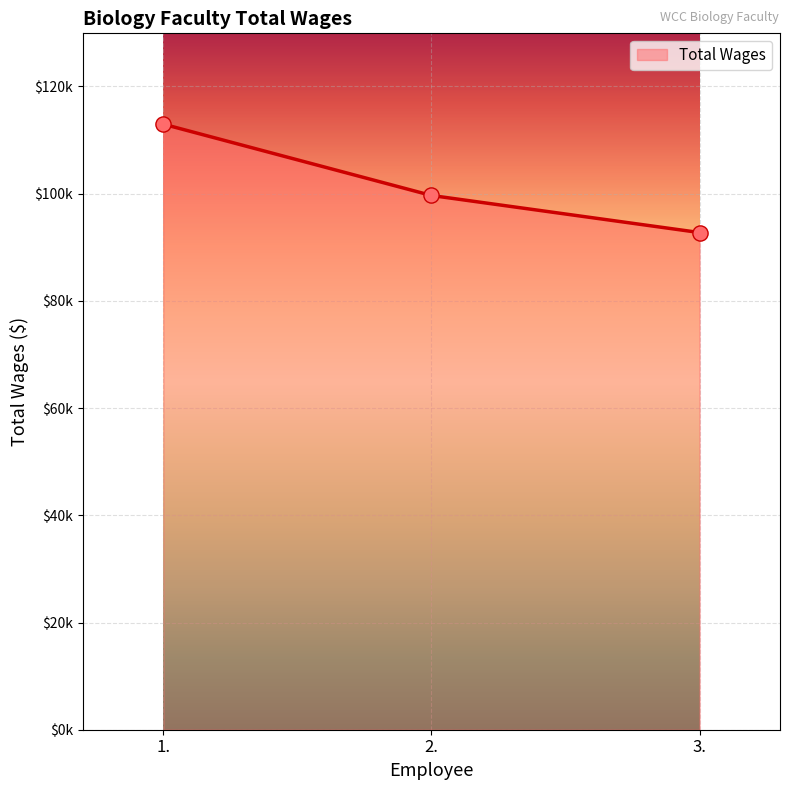

What is the ratio of the value at 3. to the value at 1.?

0.8